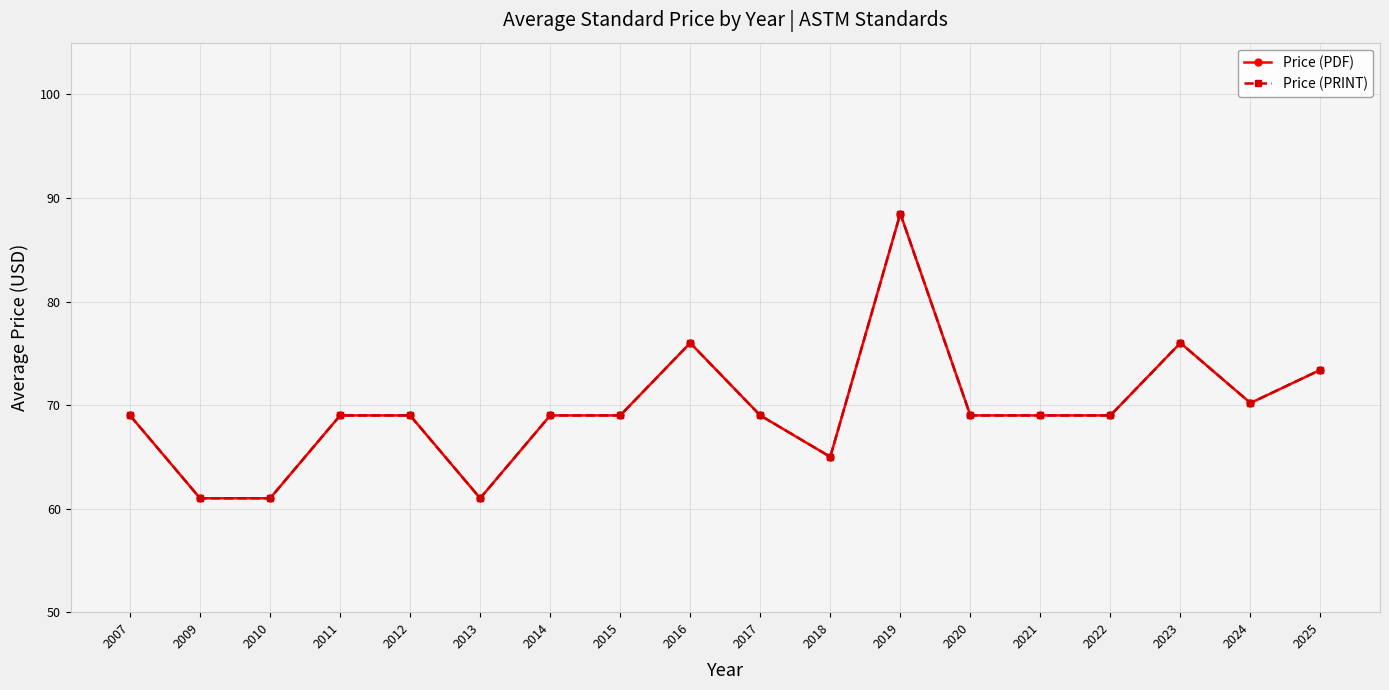

Which series has the widest spread of values?

Price (PDF)